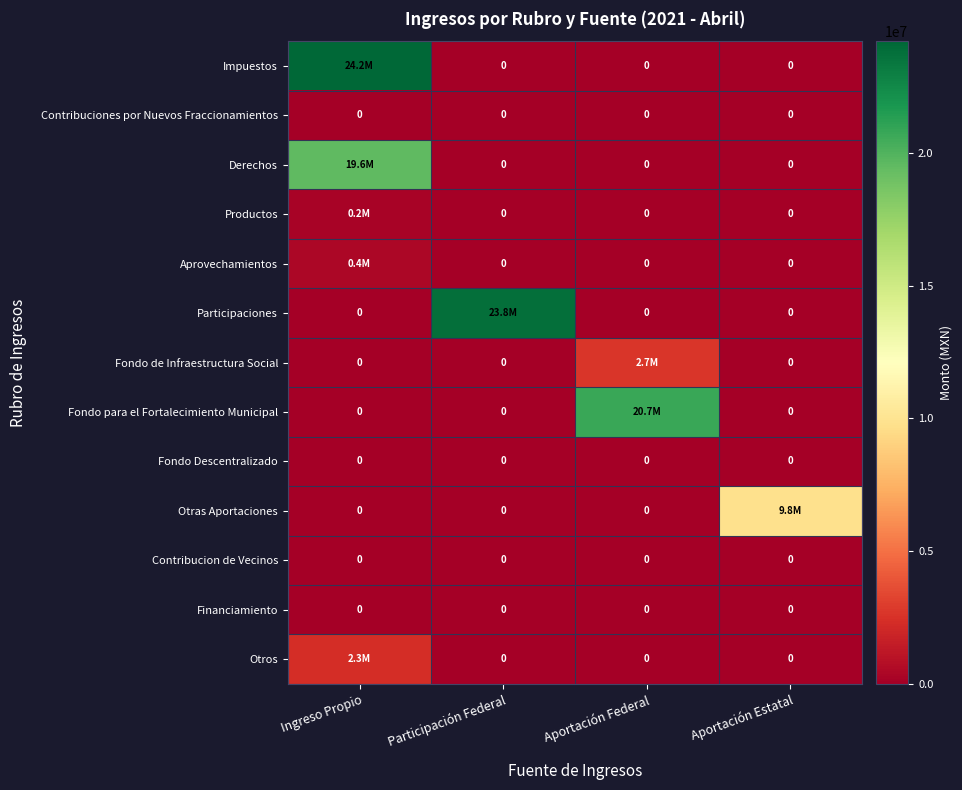

How many distinct data groups are displayed?

13